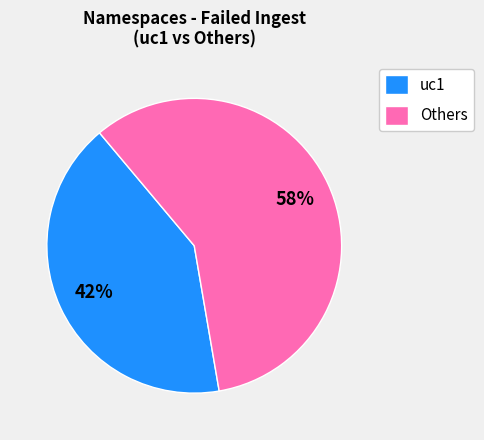

Is there a majority slice in this chart?

Yes